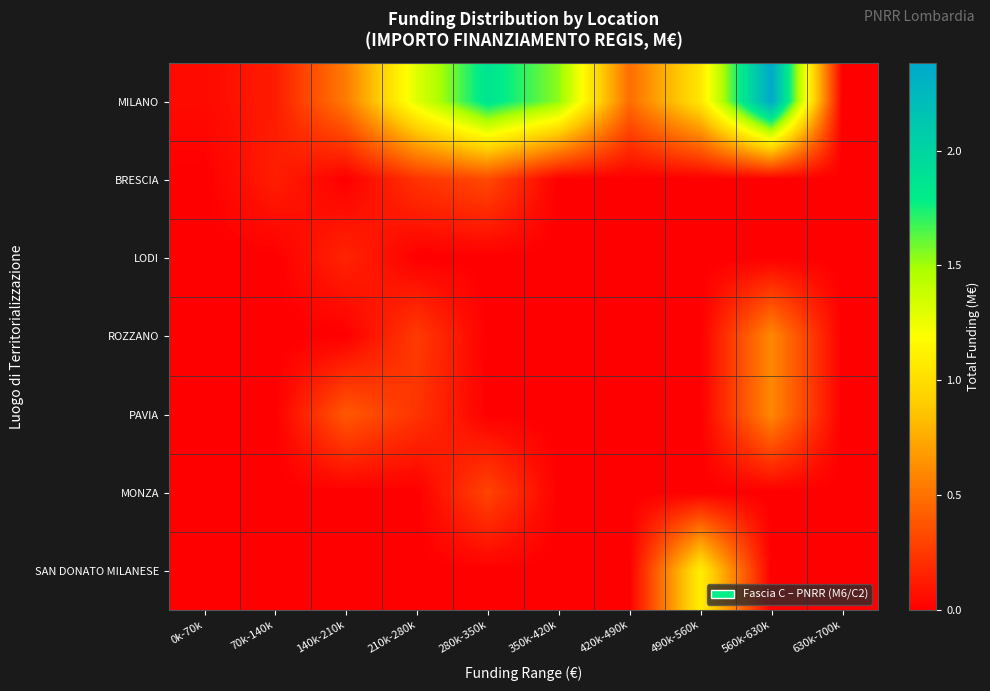

What is the total value across all series at 70k-140k?

0.3